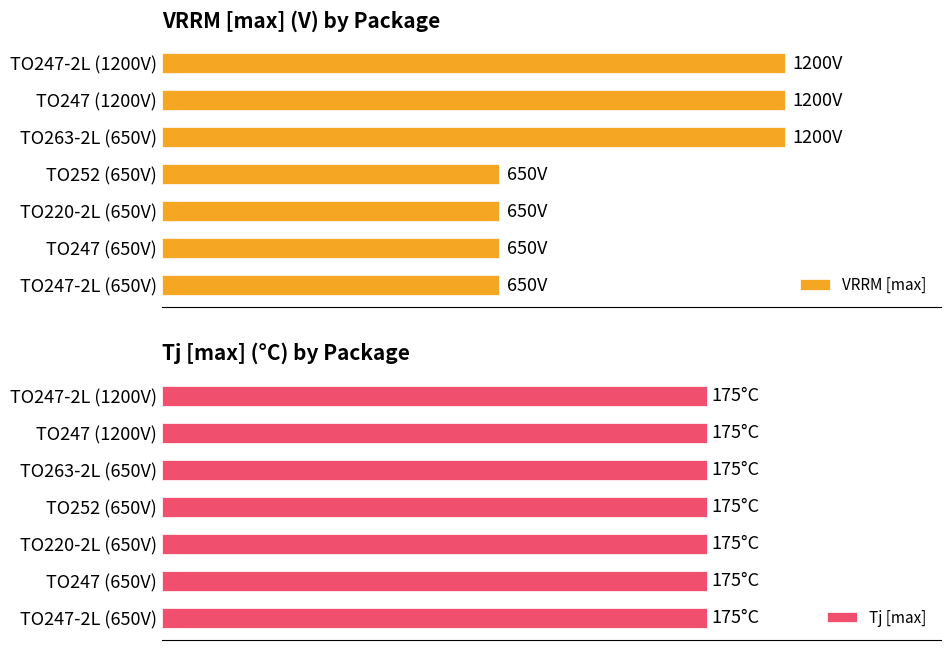

Is the value of Tj [max] at 0 greater than the value of VRRM [max] at 1200?

No